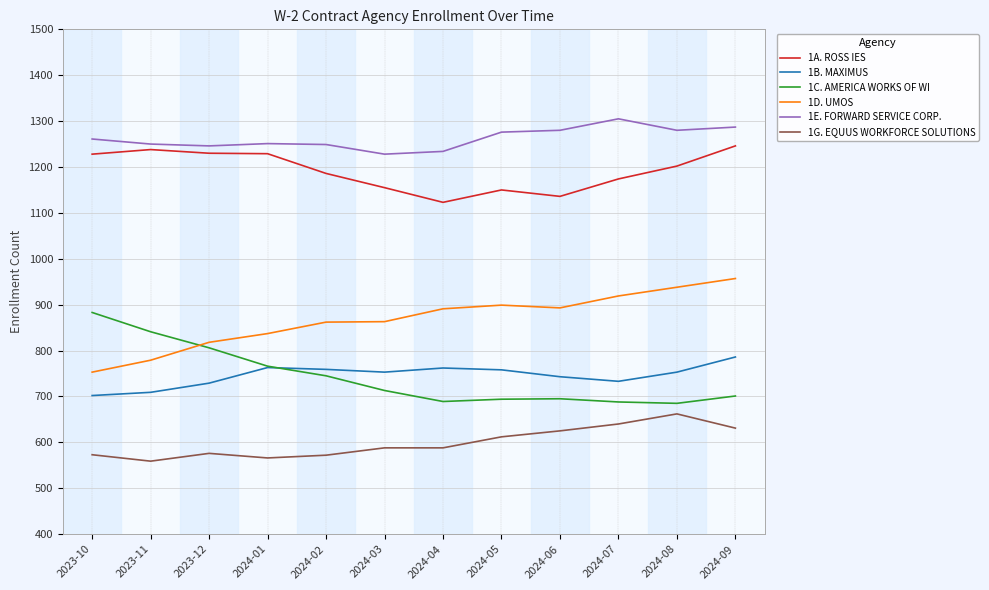

What is the spread (max minus min) of values at 2023-12?

670